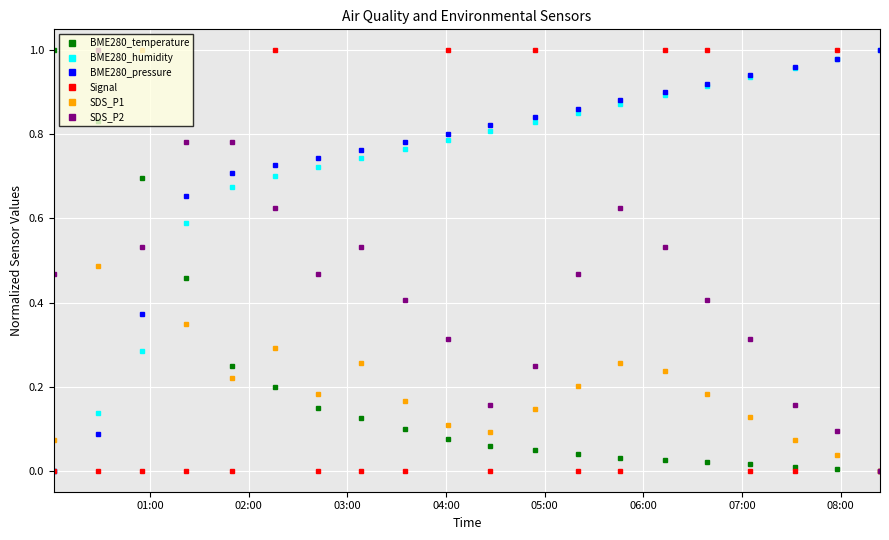

True or false: Signal has more than 0 points higher than both neighbors.

True